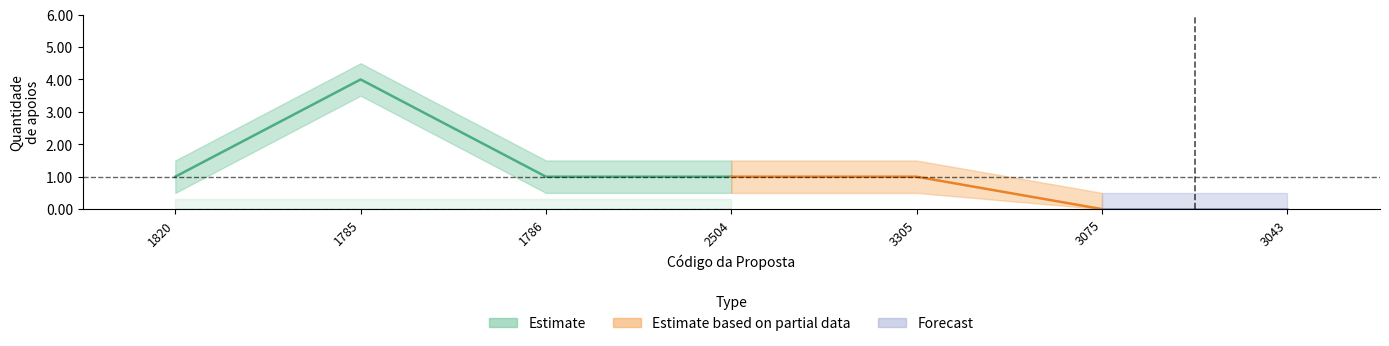

Reading left to right, list all the values displayed in this chart.

Quantidade de apoios: 1	4	1	1	1	0	0
Votos: 0	0	0	0	0	0	0